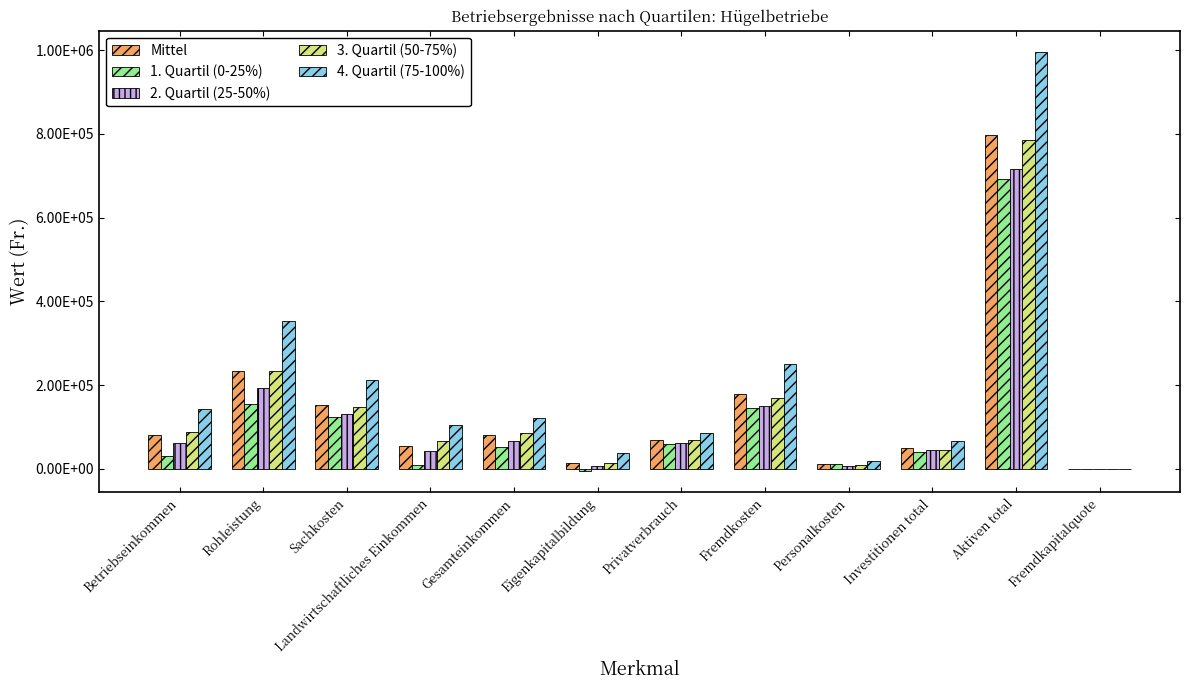

Which category has the highest value in the 2. Quartil (25-50%) series?

Aktiven total